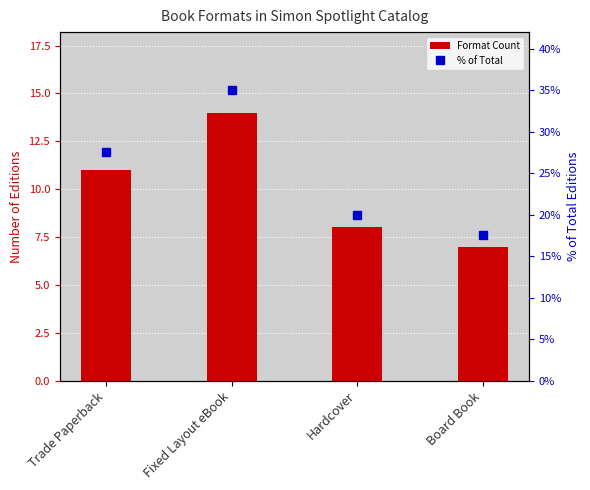

List the labels in order of value, smallest first.

Board Book, Hardcover, Trade Paperback, Fixed Layout eBook